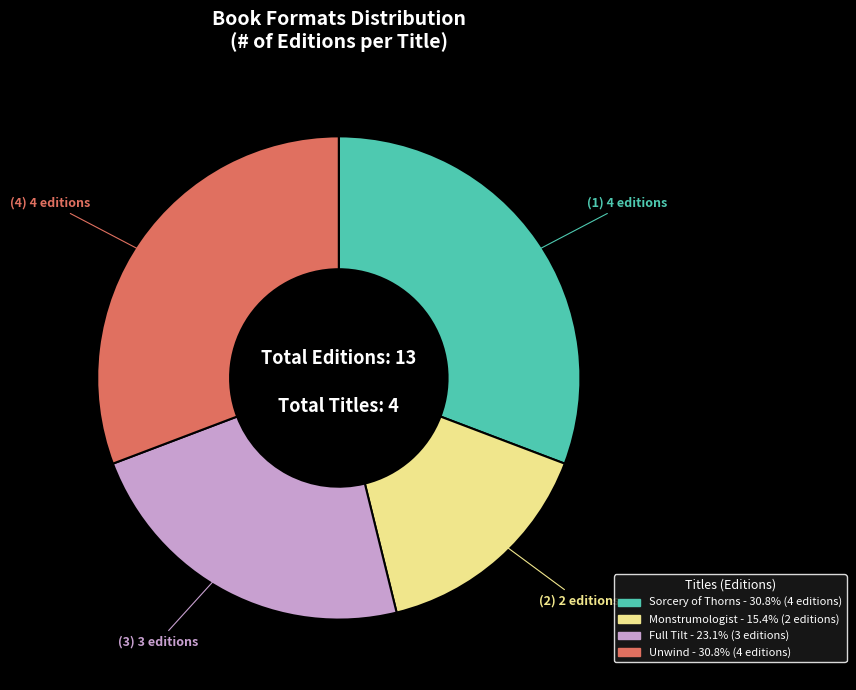

Which slice is the smallest?

Monstrumologist